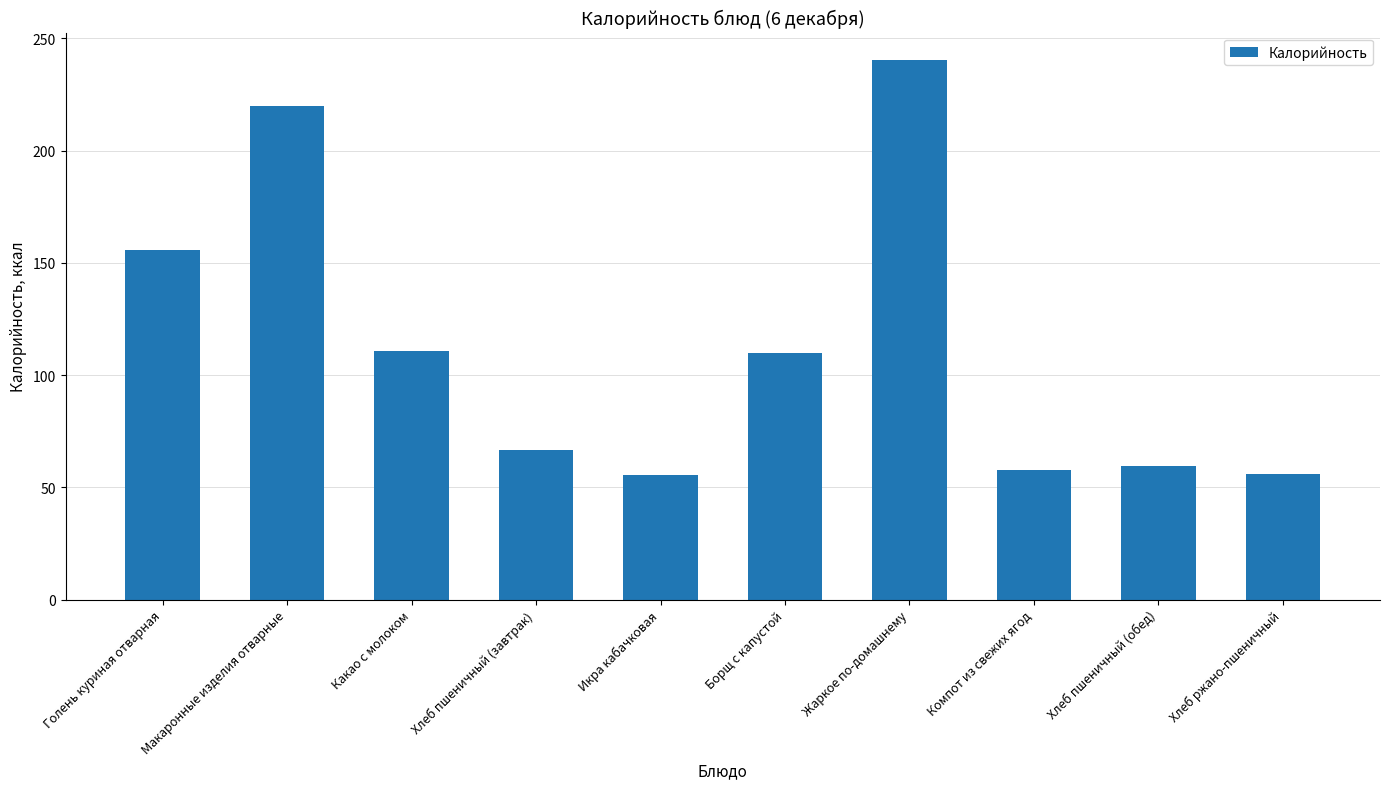

Approximately how many times larger is the value at Жаркое по-домашнему compared to Хлеб пшеничный (завтрак)?

3.6